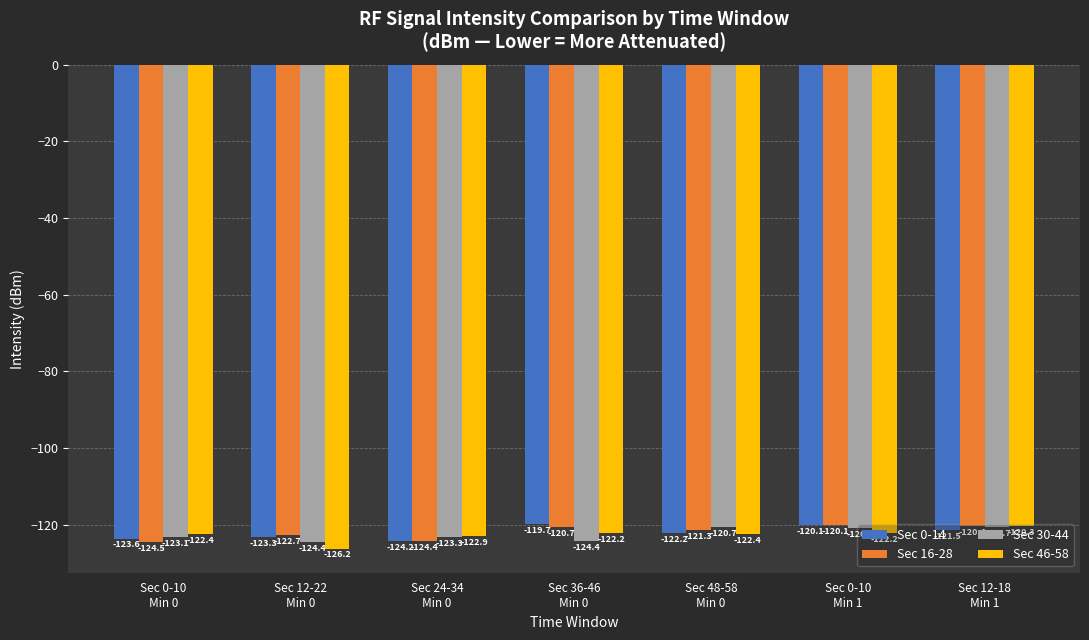

Count the number of categories in the chart.

7